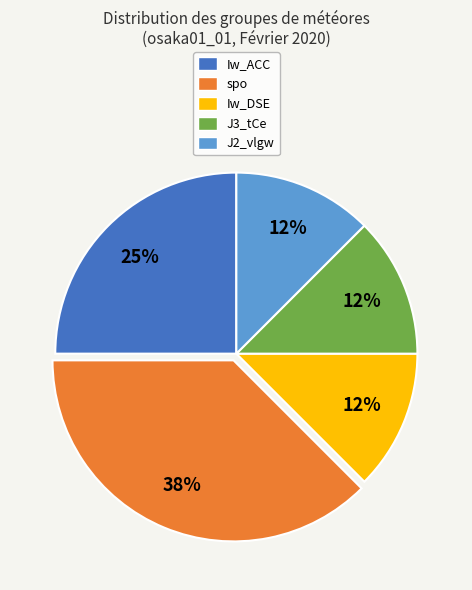

Which category has the biggest portion of the pie?

spo